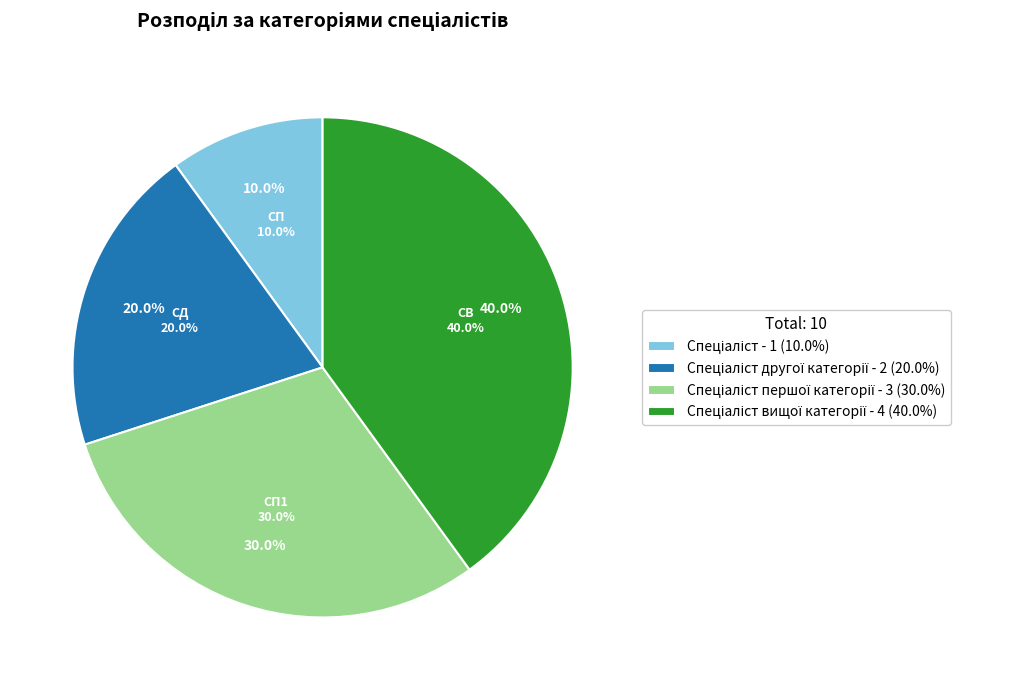

Which category has the smallest portion of the pie?

Спеціаліст